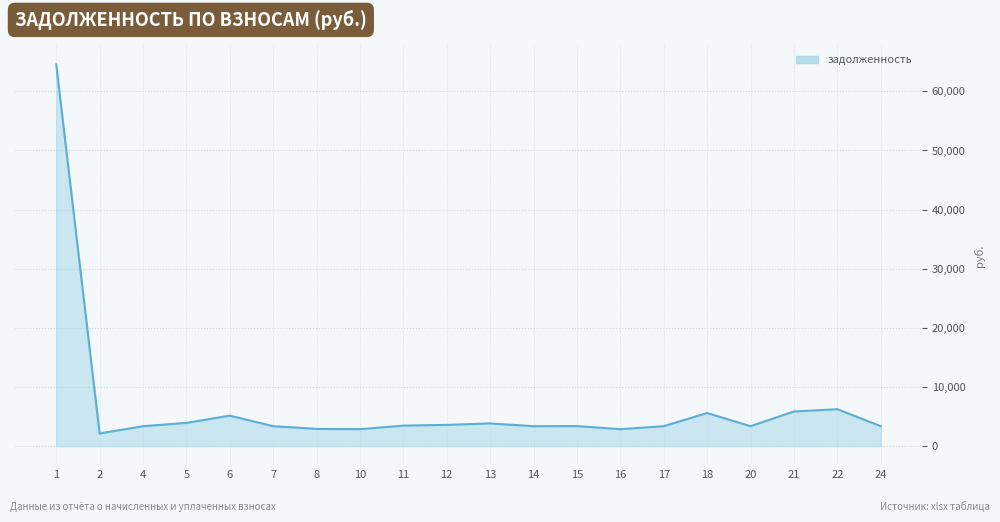

The value at 13 is 875.9. True or false?

False